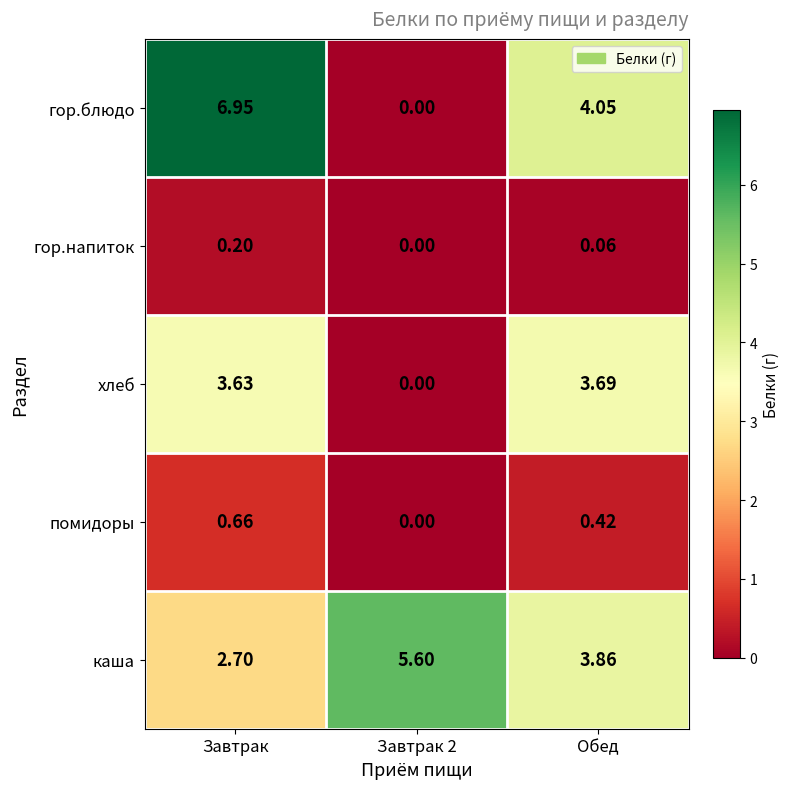

List the series in order of their peak value, highest first.

гор.блюдо, каша, хлеб, помидоры, гор.напиток